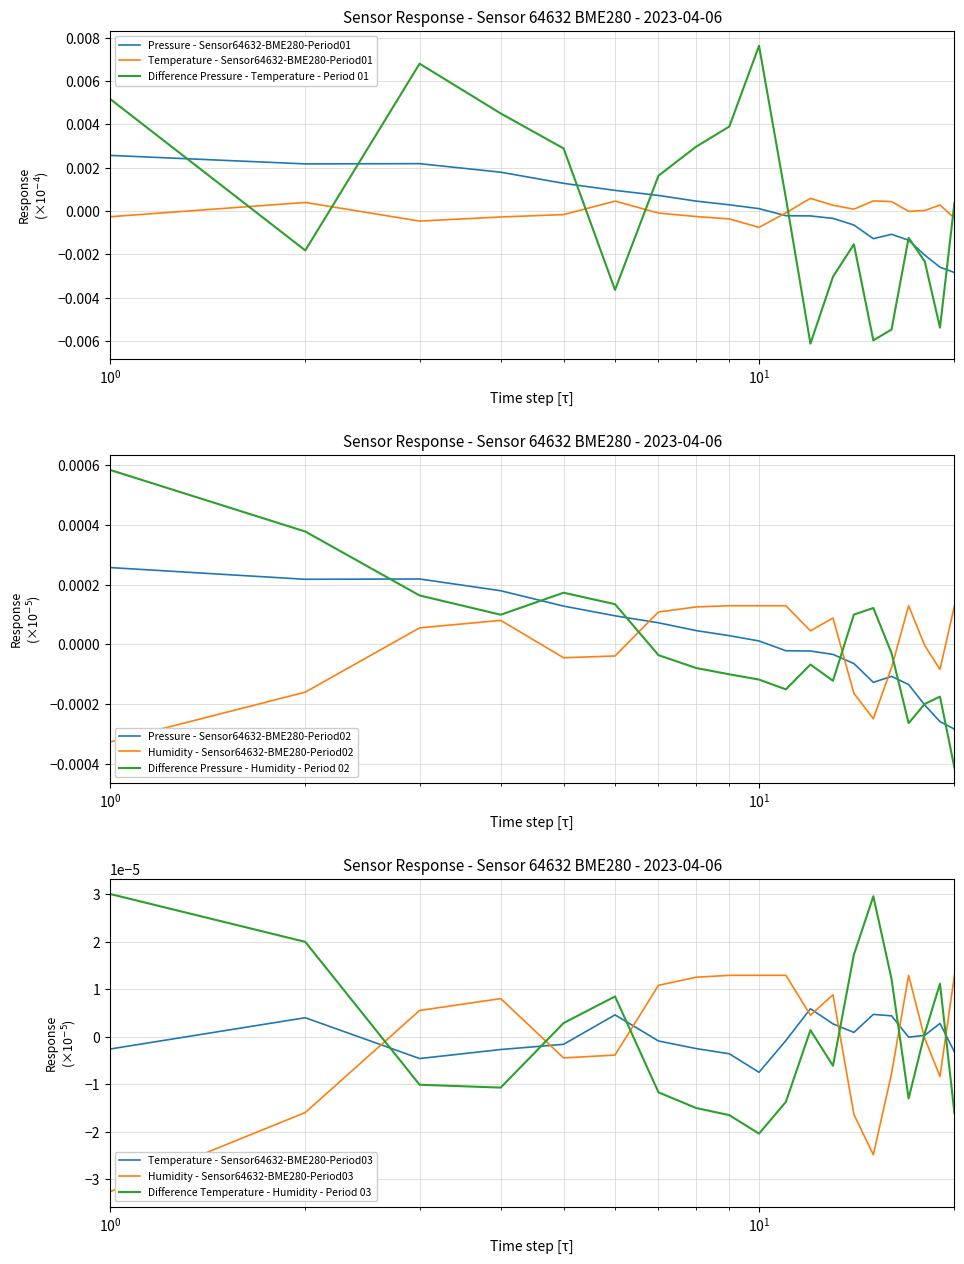

Which series ends up on top after the final intersection of Difference Pressure - Temperature - Period 01 and Temperature - Sensor64632-BME280-Period01?

Difference Pressure - Temperature - Period 01